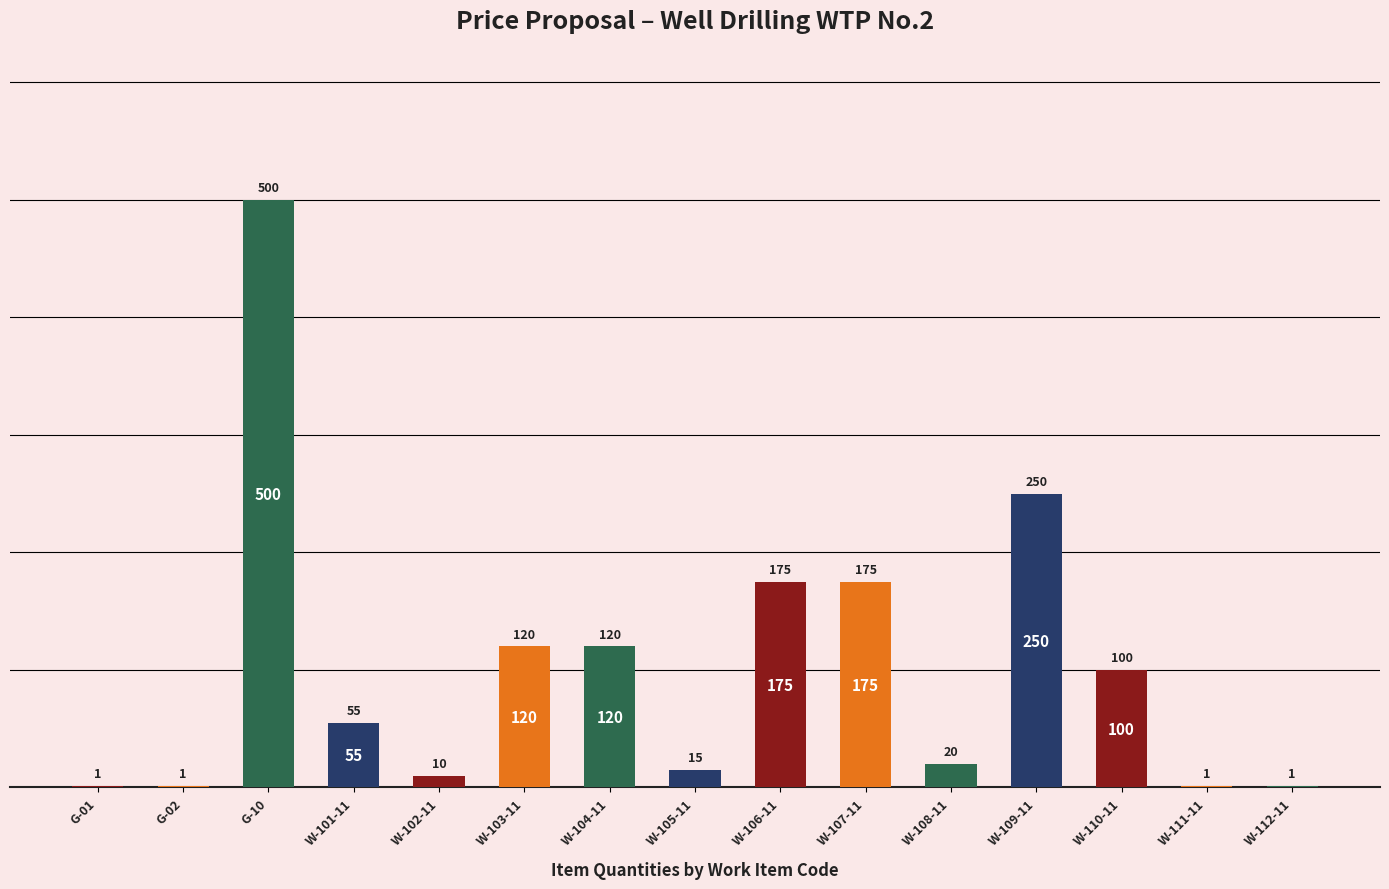

The chart shows a value of 1 at G-01. True or false?

True